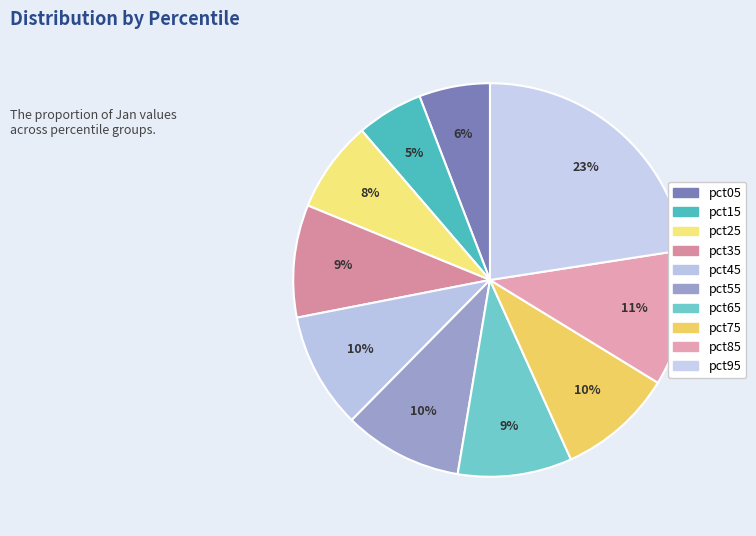

Which category has the smallest portion of the pie?

pct15